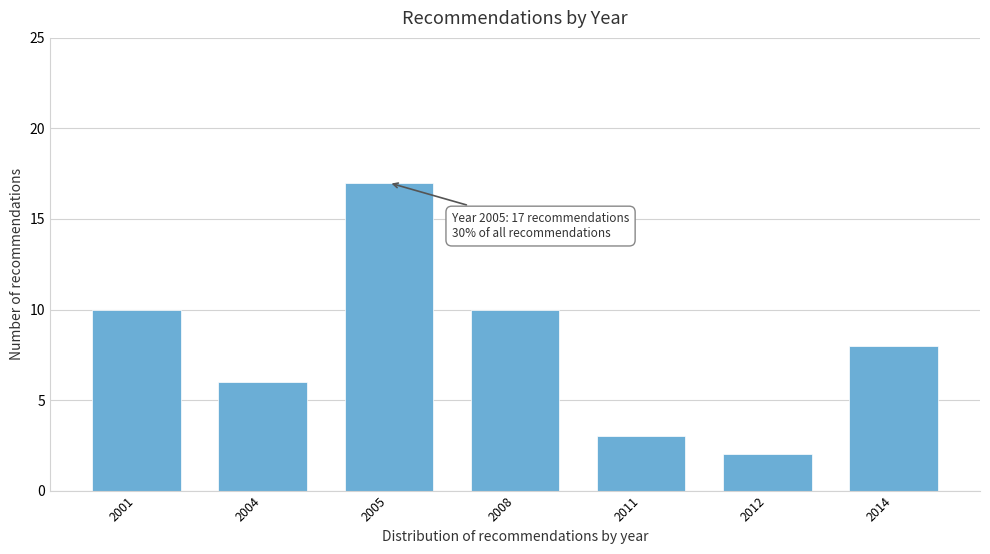

Reading right to left, list all the values displayed in this chart.

2014=8	2012=2	2011=3	2008=10	2005=17	2004=6	2001=10